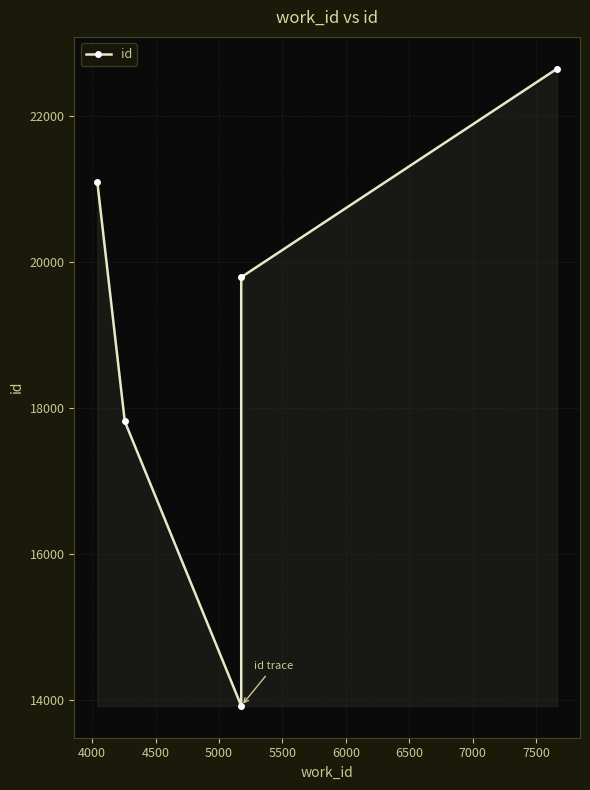

What is the value of the 1st point from the left?

21096